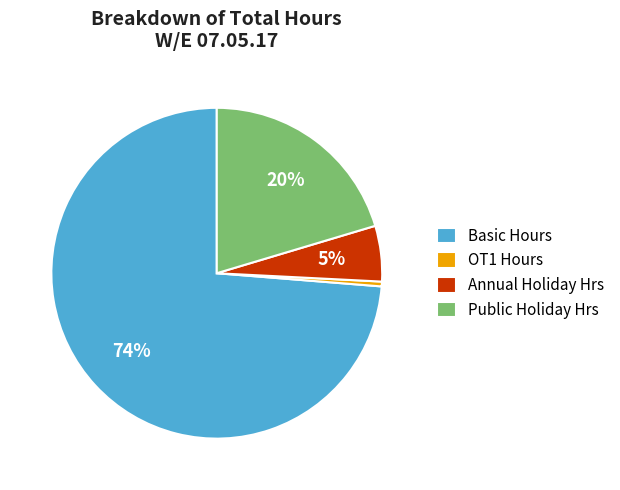

Which slice is the smallest?

OT1 Hours